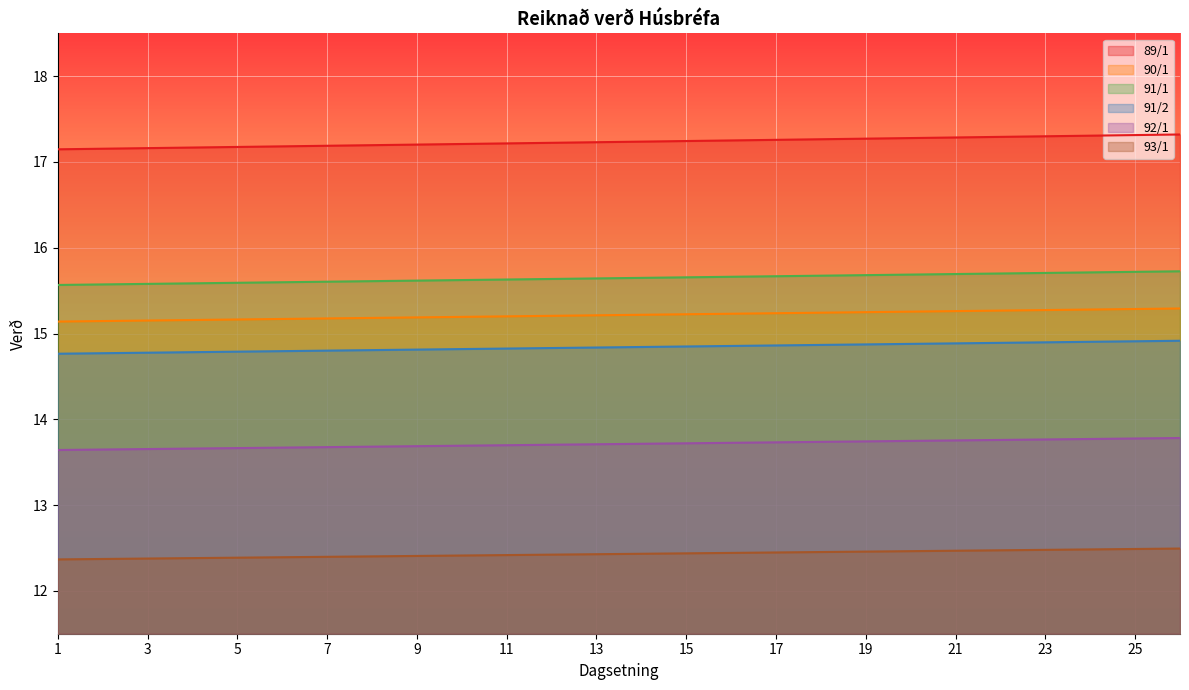

Reading right to left, what are all the values shown in this chart?

89/1: 17.3	17.3	17.3	17.3	17.3	17.3	17.3	17.3	17.3	17.3	17.3	17.2	17.2	17.2	17.2	17.2	17.2	17.2	17.2	17.2	17.2	17.2	17.2	17.2	17.2	17.1
90/1: 15.3	15.3	15.3	15.3	15.3	15.3	15.3	15.2	15.2	15.2	15.2	15.2	15.2	15.2	15.2	15.2	15.2	15.2	15.2	15.2	15.2	15.2	15.2	15.2	15.1	15.1
91/1: 15.7	15.7	15.7	15.7	15.7	15.7	15.7	15.7	15.7	15.7	15.7	15.7	15.6	15.6	15.6	15.6	15.6	15.6	15.6	15.6	15.6	15.6	15.6	15.6	15.6	15.6
91/2: 14.9	14.9	14.9	14.9	14.9	14.9	14.9	14.9	14.9	14.9	14.9	14.8	14.8	14.8	14.8	14.8	14.8	14.8	14.8	14.8	14.8	14.8	14.8	14.8	14.8	14.8
92/1: 13.8	13.8	13.8	13.8	13.8	13.8	13.7	13.7	13.7	13.7	13.7	13.7	13.7	13.7	13.7	13.7	13.7	13.7	13.7	13.7	13.7	13.7	13.7	13.7	13.6	13.6
93/1: 12.5	12.5	12.5	12.5	12.5	12.5	12.5	12.5	12.5	12.4	12.4	12.4	12.4	12.4	12.4	12.4	12.4	12.4	12.4	12.4	12.4	12.4	12.4	12.4	12.4	12.4